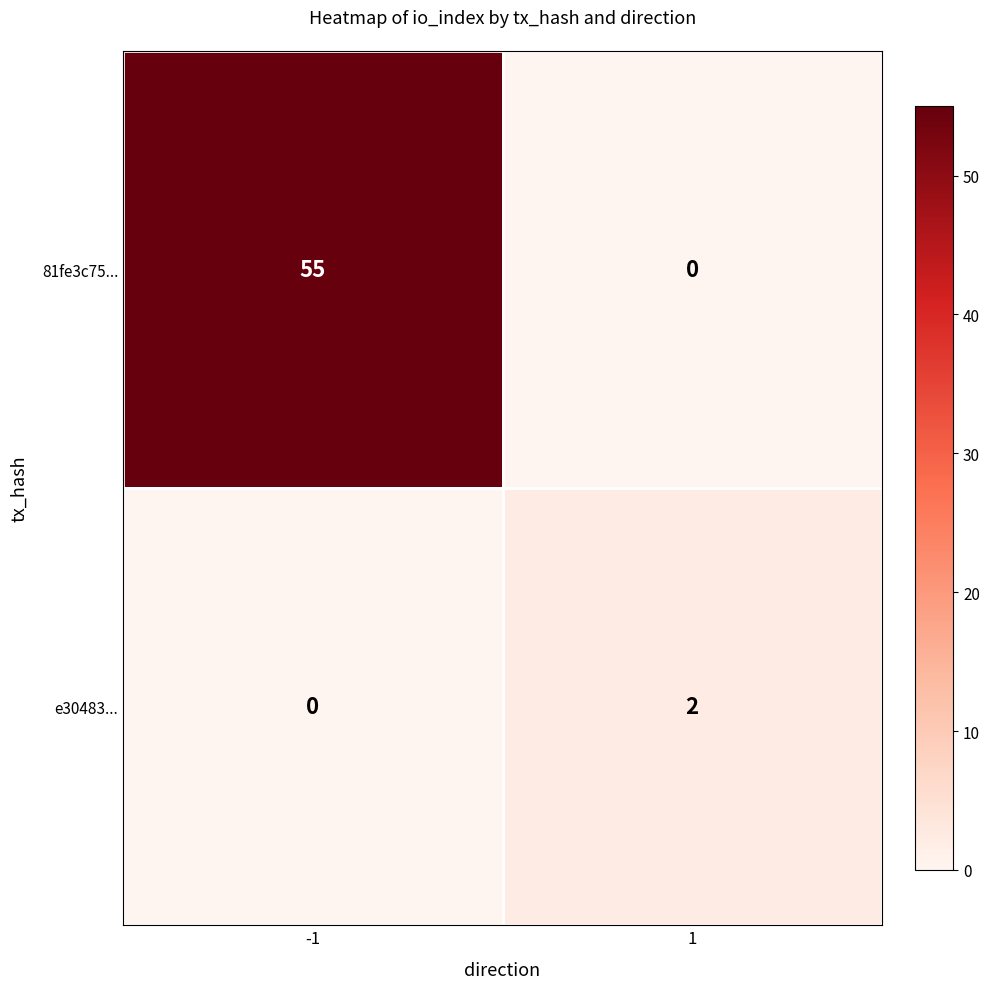

Reading left to right, what are all the values shown in this chart?

81fe3c75...: 55	0
e30483...: 0	2